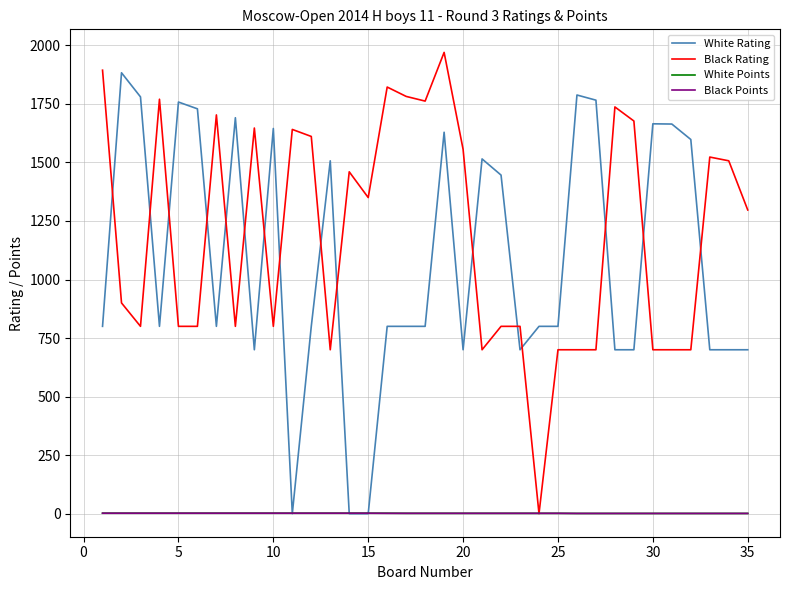

Which series has the largest total across all categories?

Black Rating